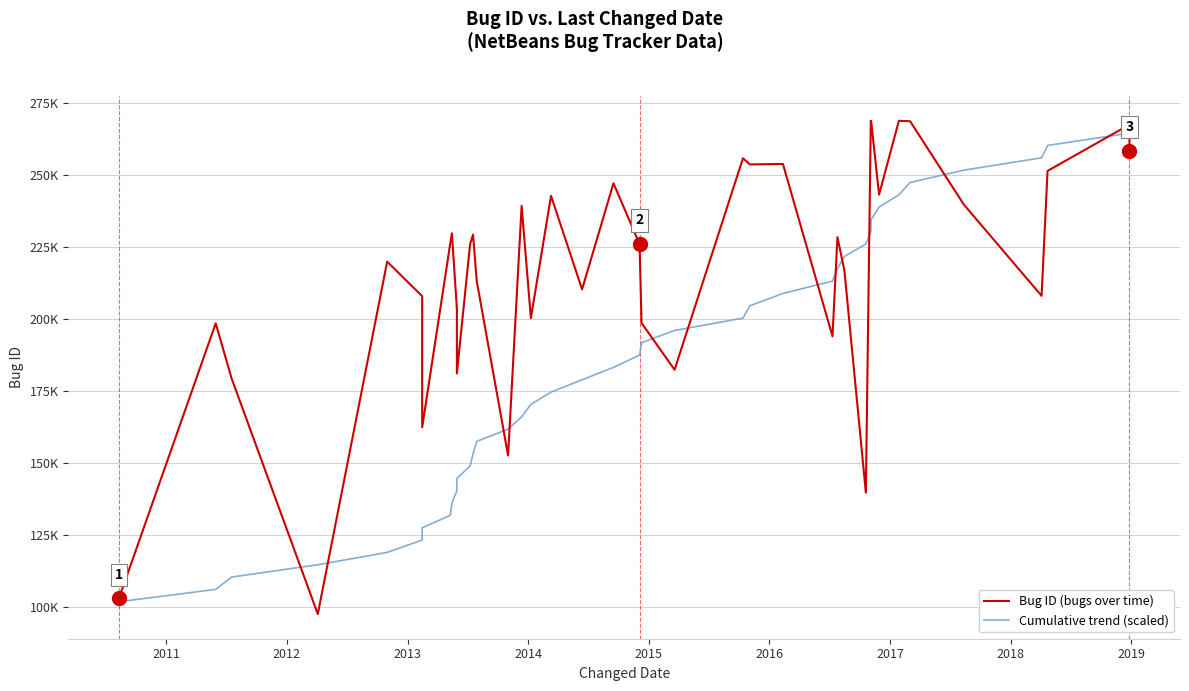

Between which two adjacent categories do Cumulative trend (scaled) and Bug ID (bugs over time) first intersect?

2012 and 2013